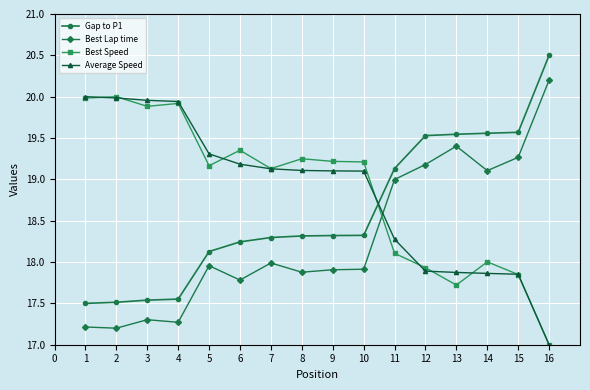

Which category has the highest value across all series?

16